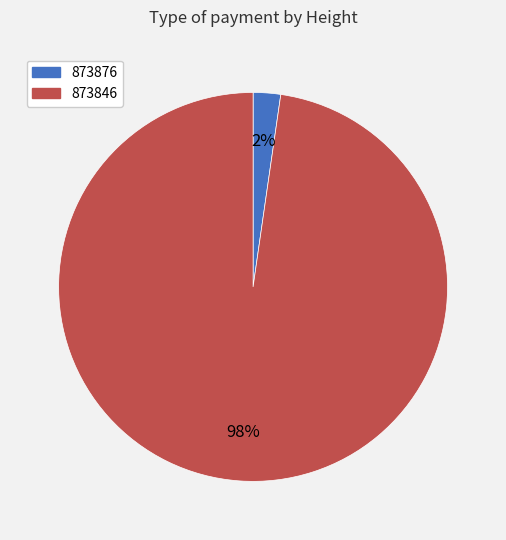

Which slice represents more than half of the pie?

873846